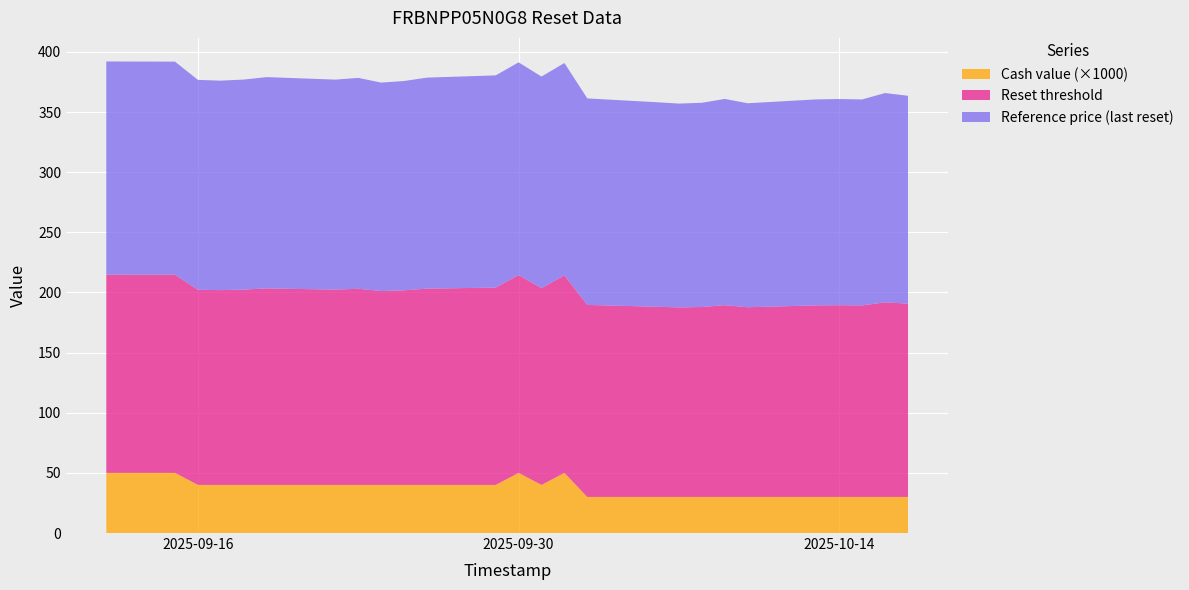

Reading left to right, what are all the values shown in this chart?

Reset threshold: 2025-09-12=164.8	2025-09-15=164.8	2025-09-16=162.3	2025-09-17=162.0	2025-09-18=162.4	2025-09-19=163.4	2025-09-22=162.4	2025-09-23=163.1	2025-09-24=161.2	2025-09-25=161.8	2025-09-26=163.2	2025-09-29=164.1	2025-09-30=164.5	2025-10-01=163.6	2025-10-02=164.2	2025-10-03=159.7	2025-10-06=158.2	2025-10-07=157.6	2025-10-08=157.9	2025-10-09=159.5	2025-10-10=157.7	2025-10-13=159.3	2025-10-14=159.4	2025-10-15=159.3	2025-10-16=161.8	2025-10-17=160.7
Reference price (last reset): 2025-09-12=177.2	2025-09-15=177.2	2025-09-16=174.5	2025-09-17=174.2	2025-09-18=174.6	2025-09-19=175.7	2025-09-22=174.6	2025-09-23=175.3	2025-09-24=173.3	2025-09-25=174.0	2025-09-26=175.5	2025-09-29=176.4	2025-09-30=176.9	2025-10-01=175.9	2025-10-02=176.6	2025-10-03=171.7	2025-10-06=170.1	2025-10-07=169.5	2025-10-08=169.8	2025-10-09=171.5	2025-10-10=169.6	2025-10-13=171.3	2025-10-14=171.4	2025-10-15=171.2	2025-10-16=174.0	2025-10-17=172.8
Cash value: 2025-09-12=0.1	2025-09-15=0.1	2025-09-16=0.0	2025-09-17=0.0	2025-09-18=0.0	2025-09-19=0.0	2025-09-22=0.0	2025-09-23=0.0	2025-09-24=0.0	2025-09-25=0.0	2025-09-26=0.0	2025-09-29=0.0	2025-09-30=0.1	2025-10-01=0.0	2025-10-02=0.1	2025-10-03=0.0	2025-10-06=0.0	2025-10-07=0.0	2025-10-08=0.0	2025-10-09=0.0	2025-10-10=0.0	2025-10-13=0.0	2025-10-14=0.0	2025-10-15=0.0	2025-10-16=0.0	2025-10-17=0.0